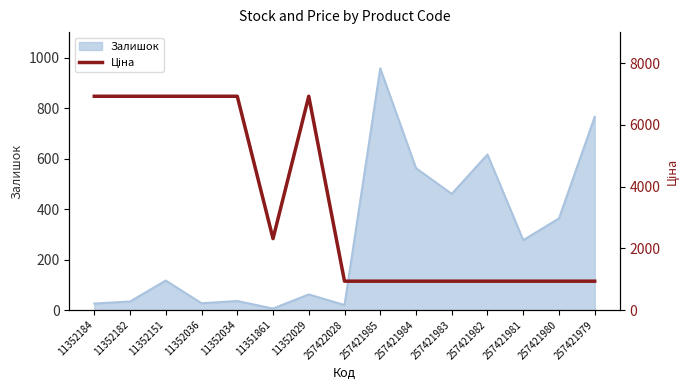

What position from the left is 257421984?

10